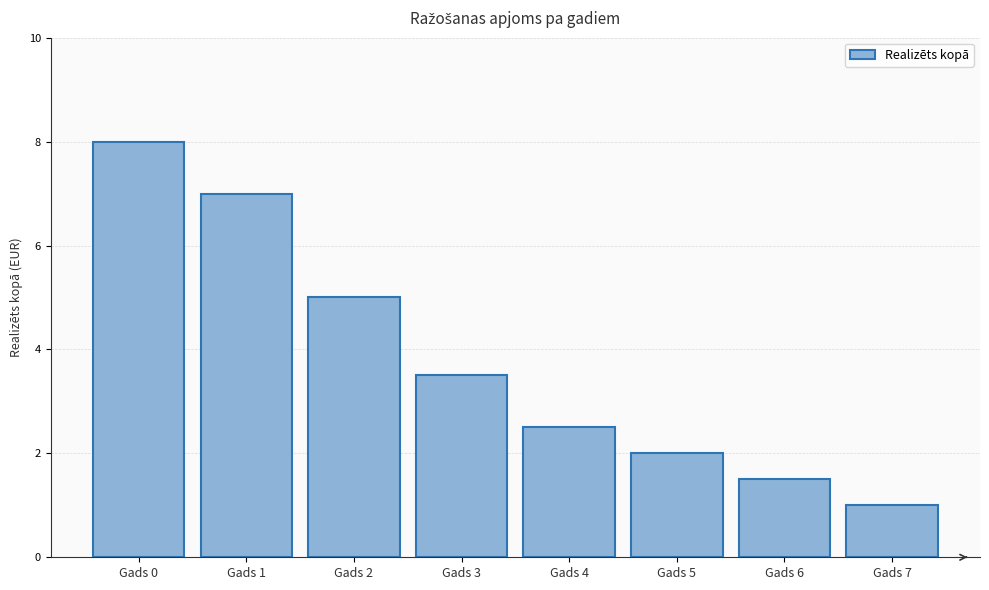

Reading right to left, extract all data points from this chart.

1.0	1.5	2.0	2.5	3.5	5.0	7.0	8.0